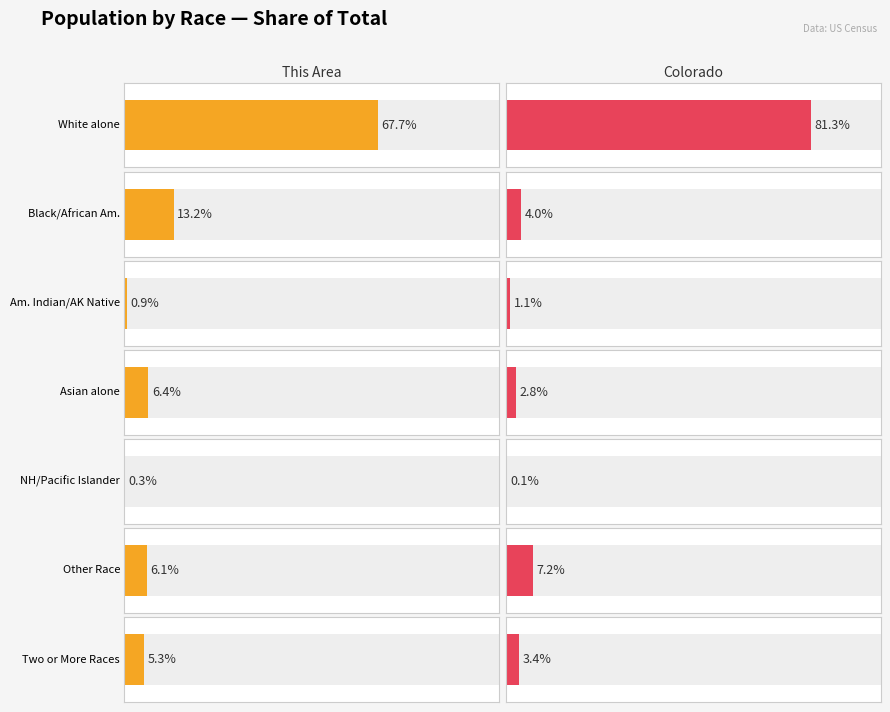

Are the bars grouped side by side (vs. stacked)?

Yes